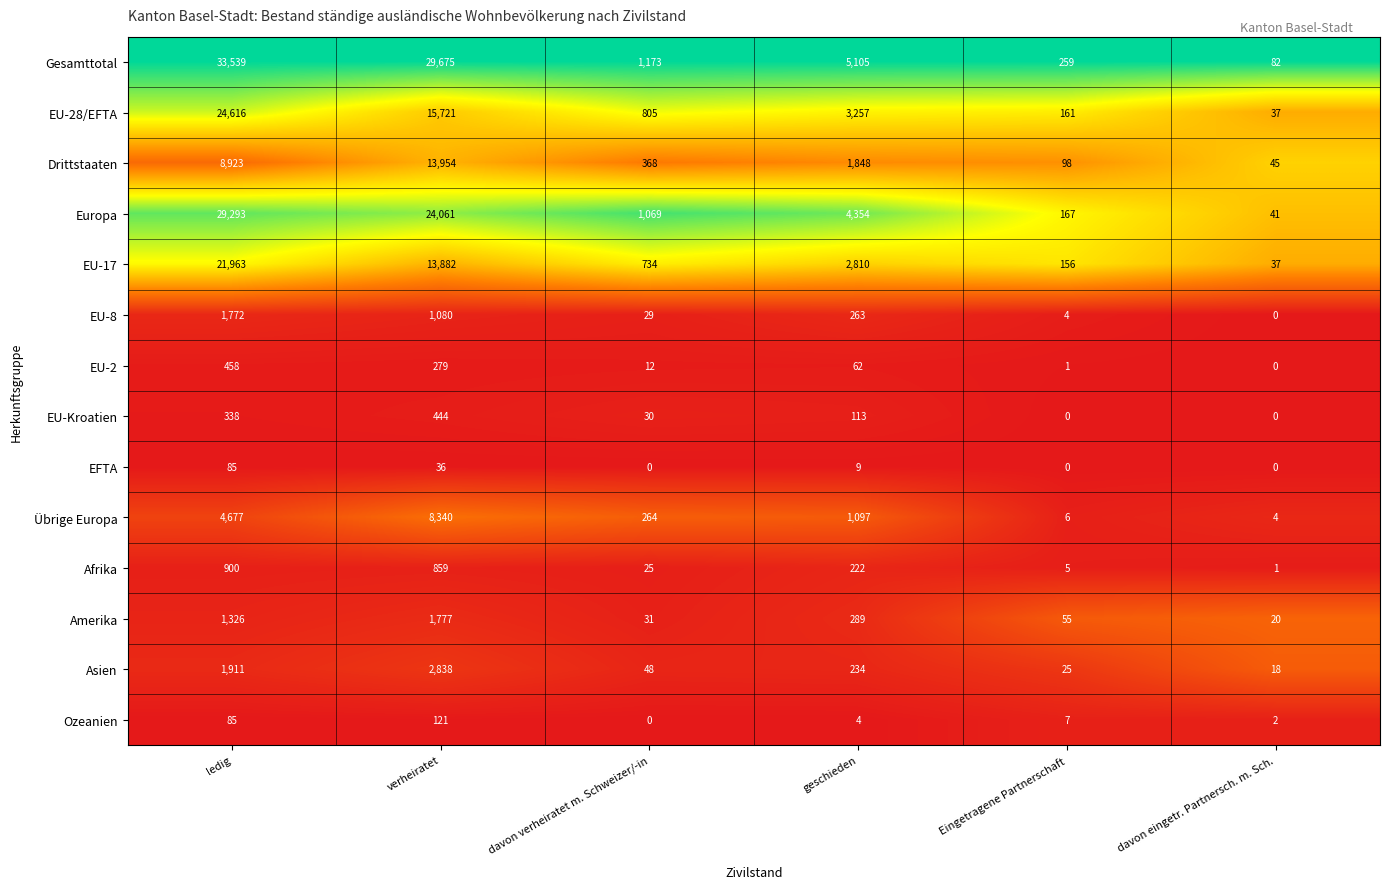

Which series changed the most between davon verheiratet m. Schweizer/-in and geschieden?

Gesamttotal